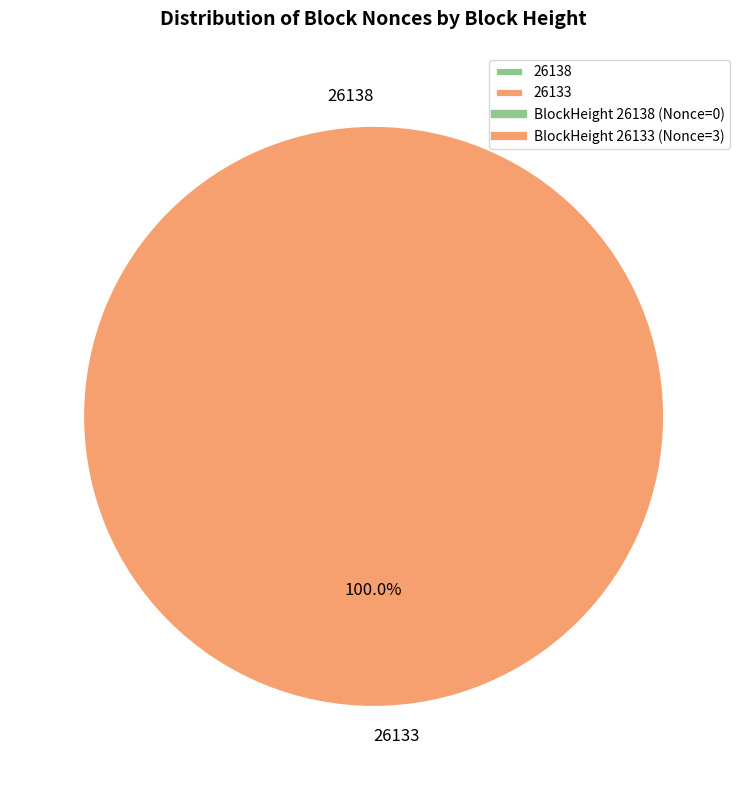

What percentage is the 26133 slice, to the nearest percent?

100%